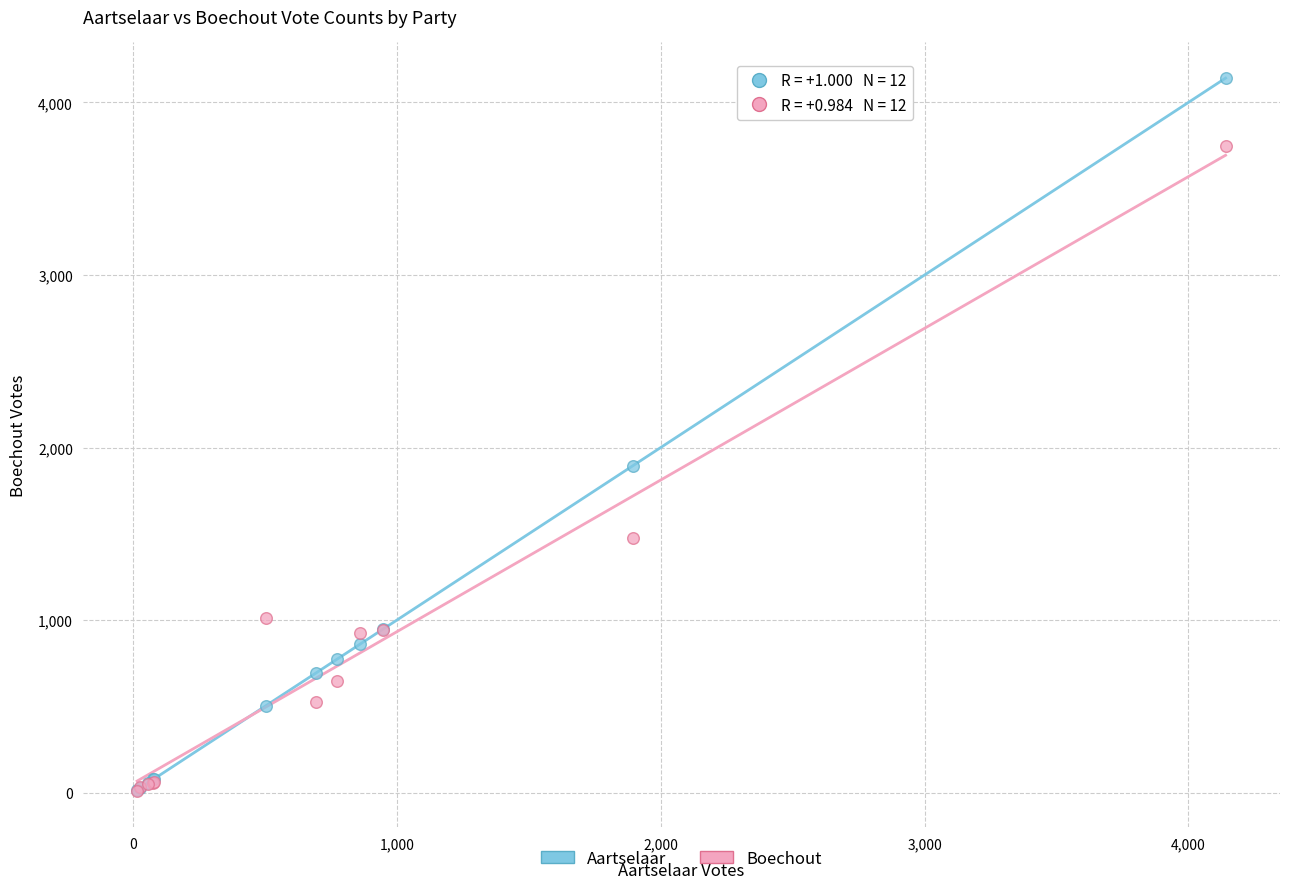

What are all the series names shown in the legend?

Aartselaar, Boechout